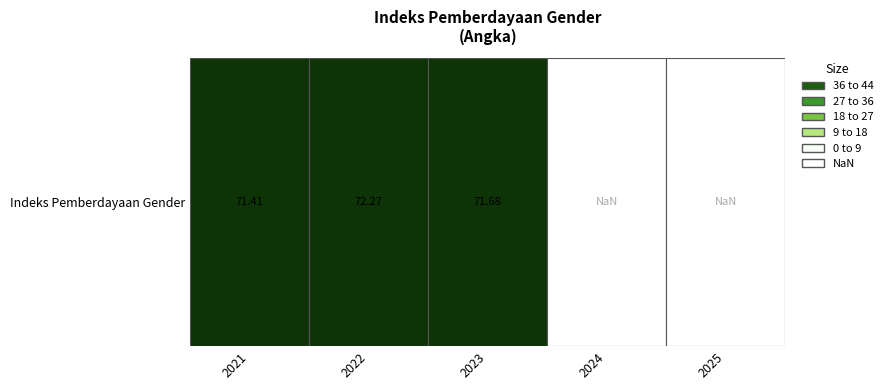

List the labels in order of value, smallest first.

2024, 2025, 2021, 2023, 2022